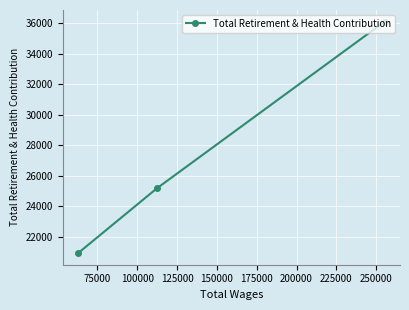

What is the minimum value shown in the chart?

20934